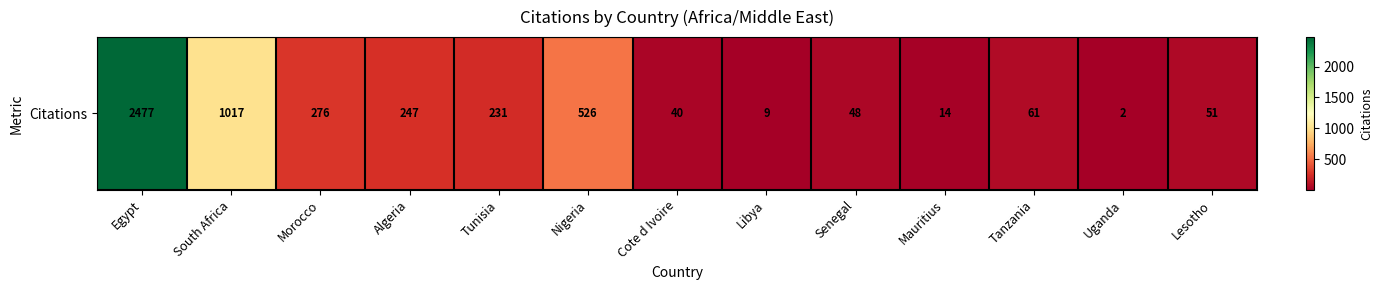

At which label does the data first exceed 61?

Egypt